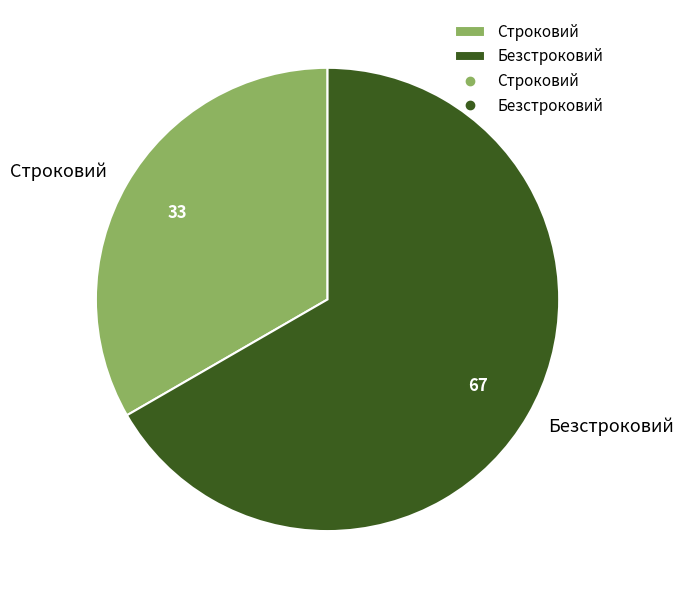

Count the number of slices in the pie.

2